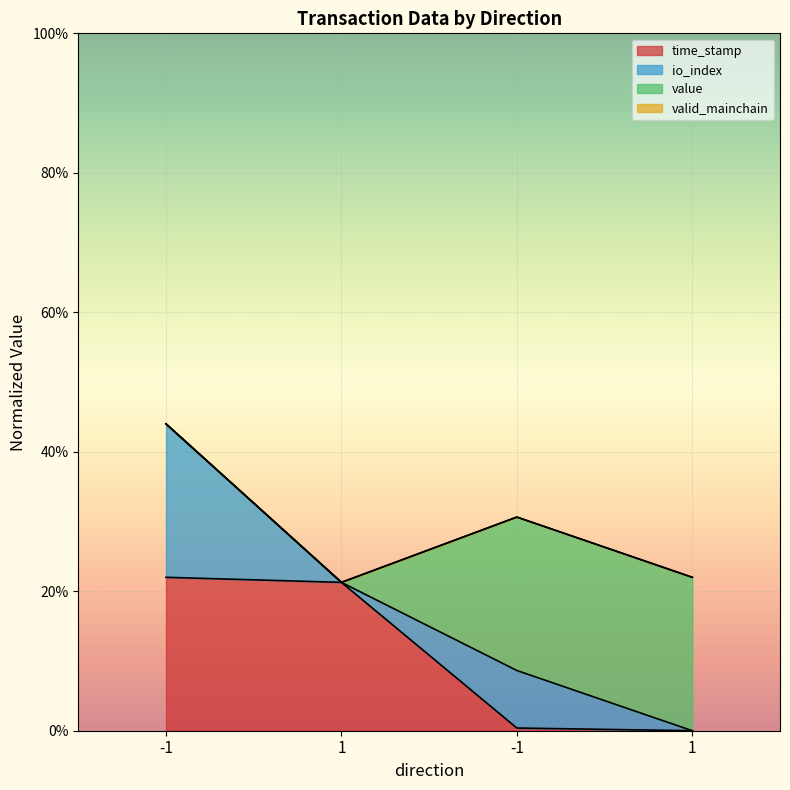

Which series has the widest spread of values?

io_index